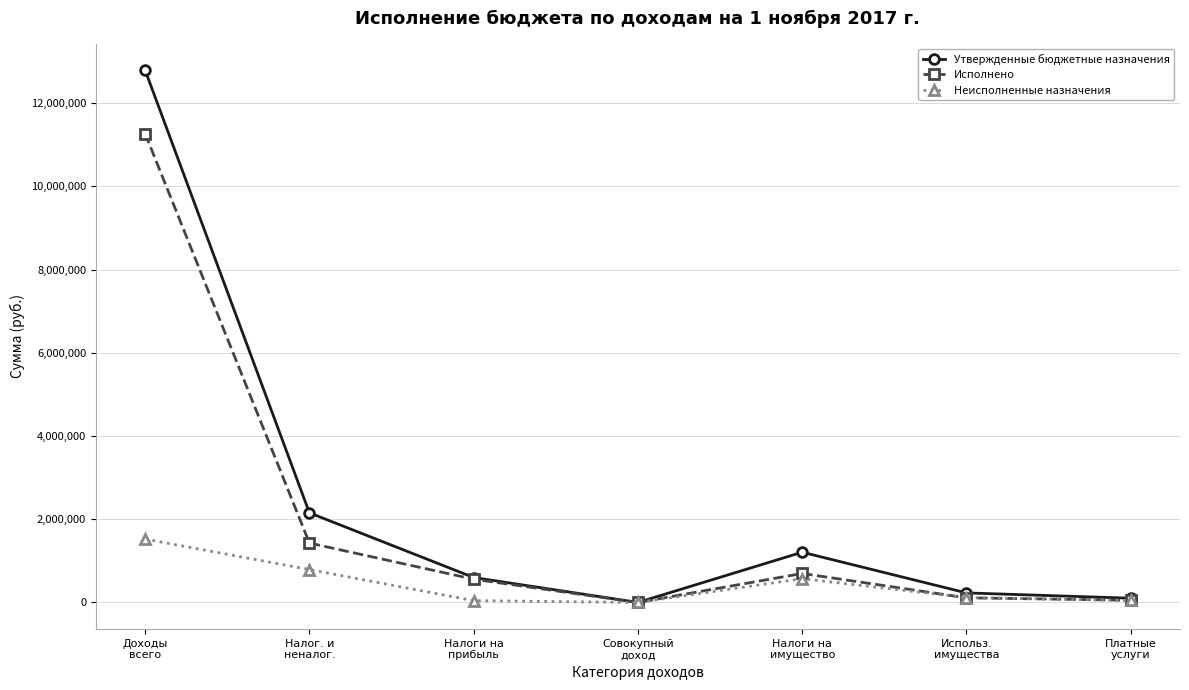

What are all the series names shown in the legend?

Утвержденные бюджетные назначения, Исполнено, Неисполненные назначения